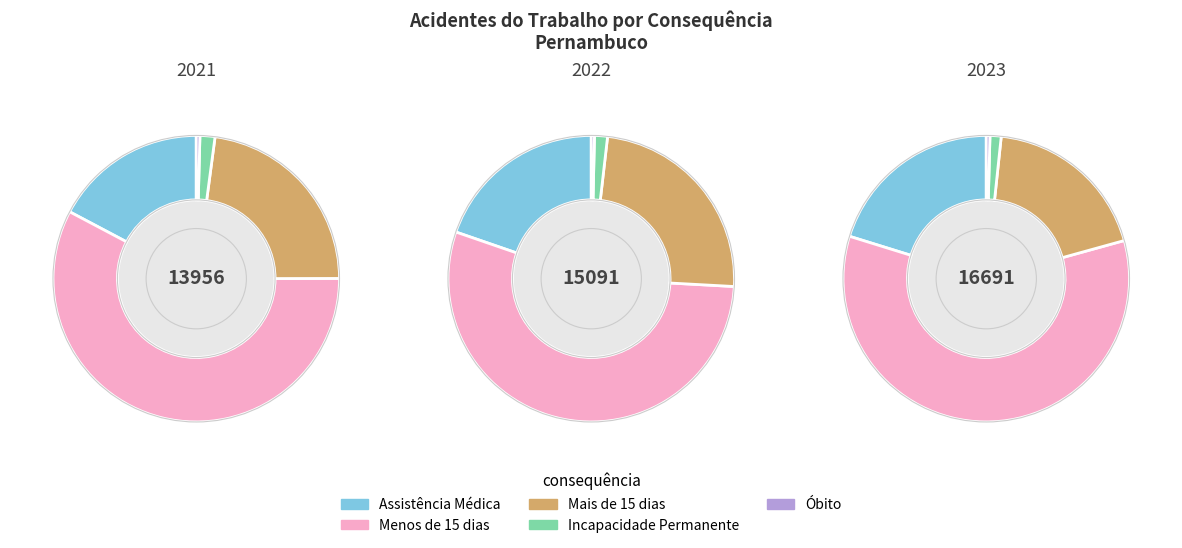

Rank the series at Assistência Médica from lowest to highest value.

2021, 2022, 2023